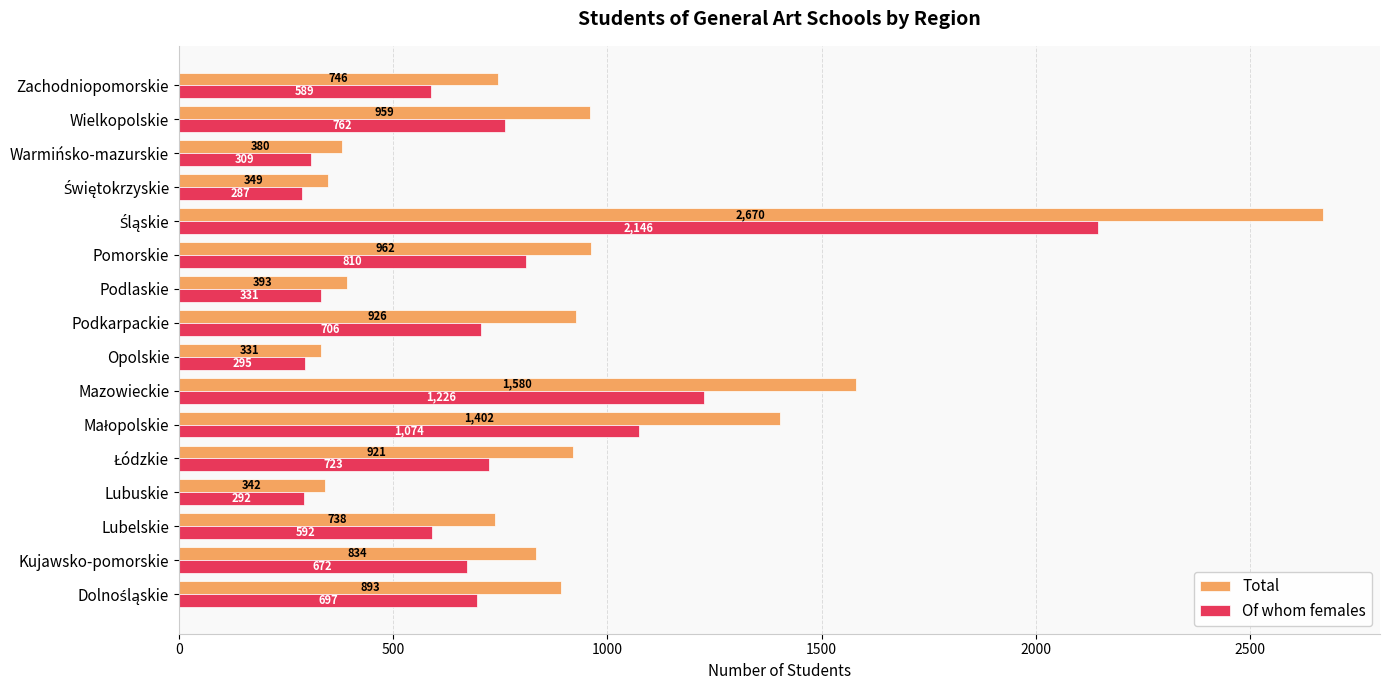

Is the value of Of whom females at Mazowieckie greater than the value of Total at Podlaskie?

Yes